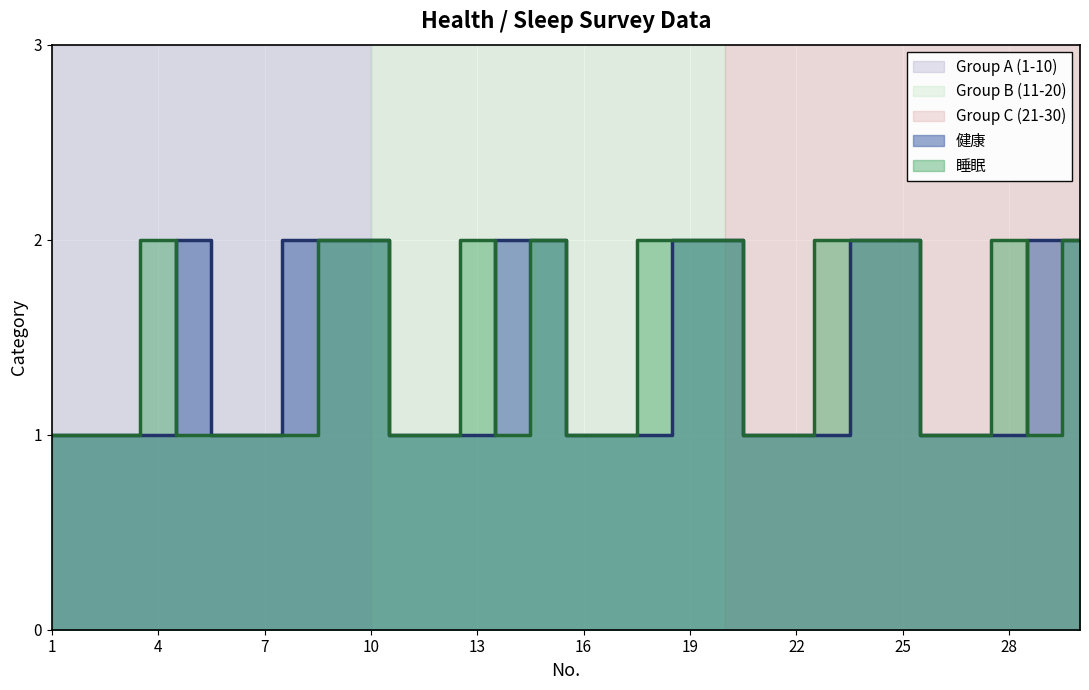

What is the lowest value of the 健康 series?

1